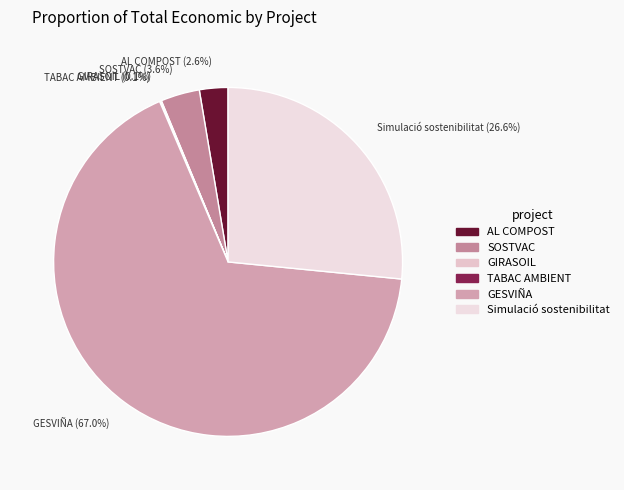

What is the majority slice?

GESVIÑA